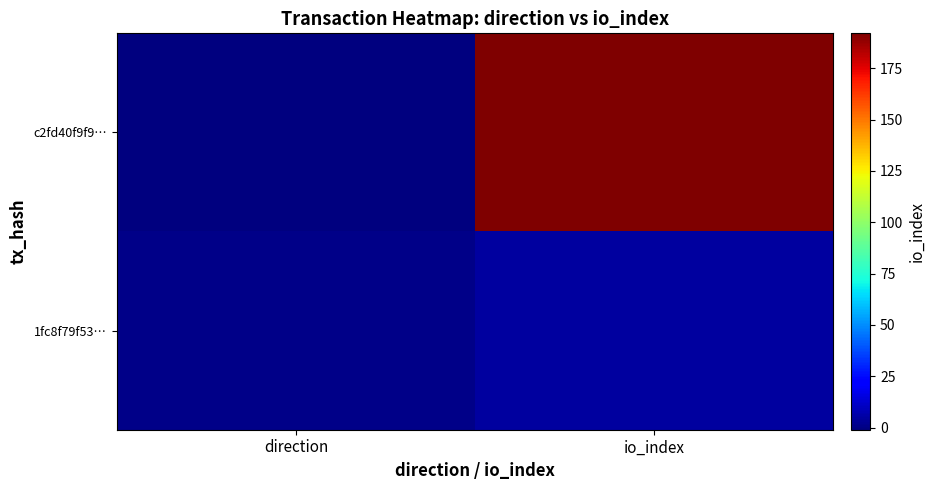

Count the number of categories in the chart.

2